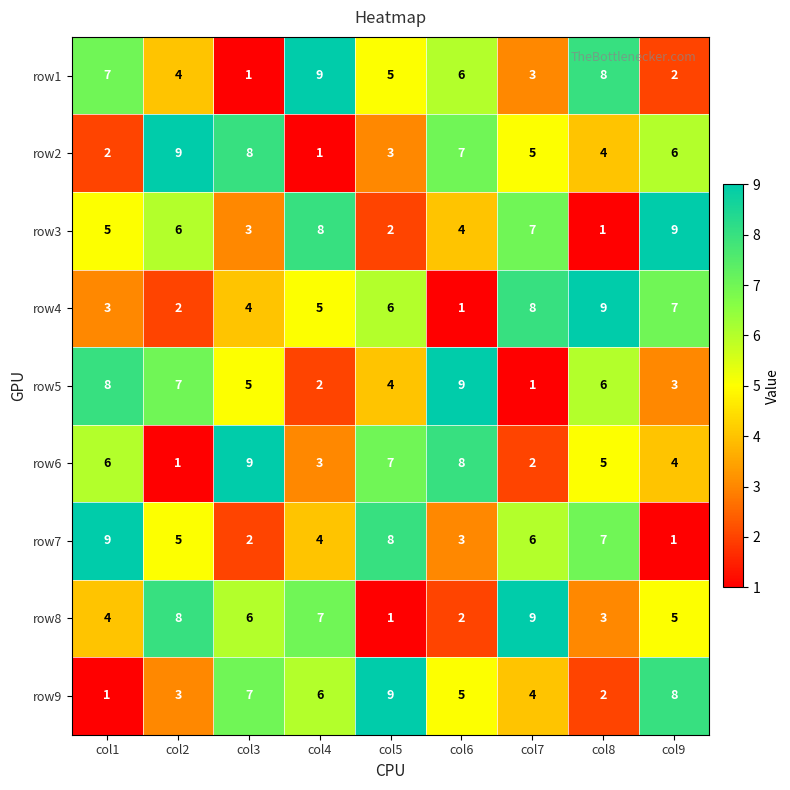

What is the maximum value shown in the chart?

9